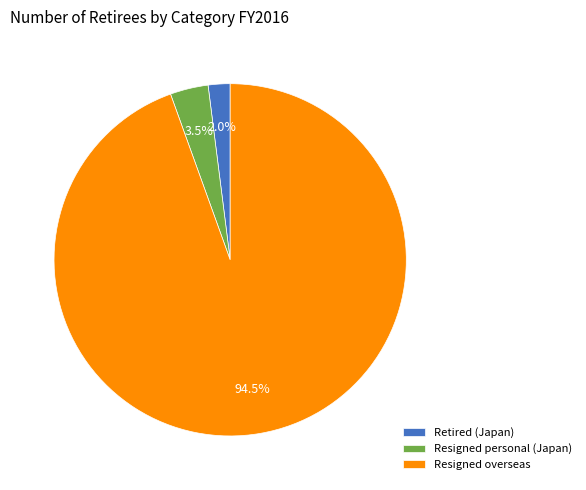

Rank the categories by value from highest to lowest.

Resigned overseas, Resigned personal (Japan), Retired (Japan)